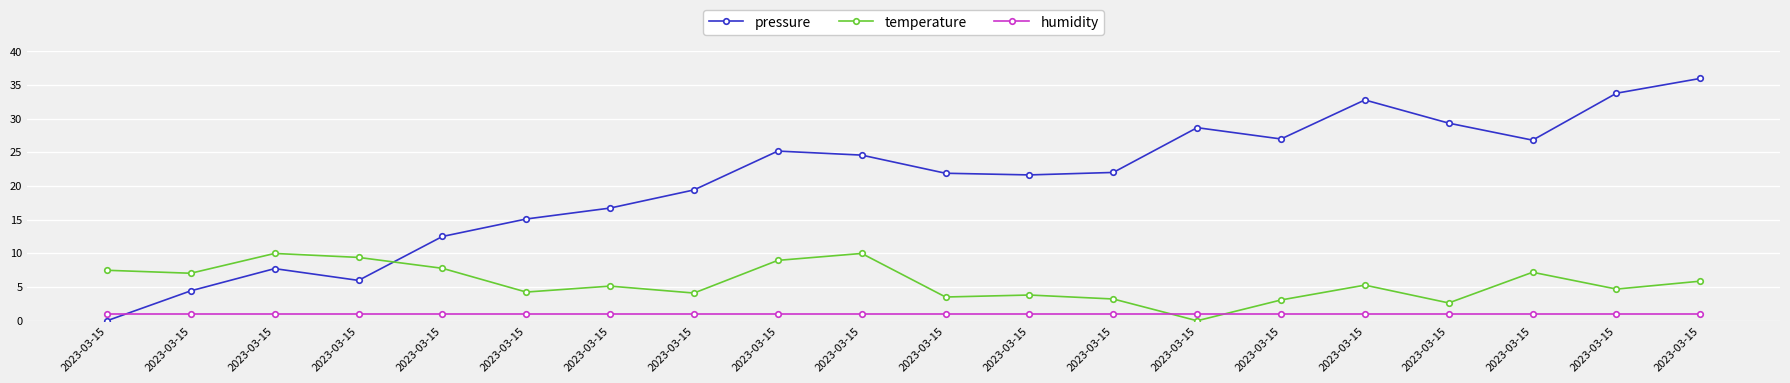

How many values in pressure are above zero?

19